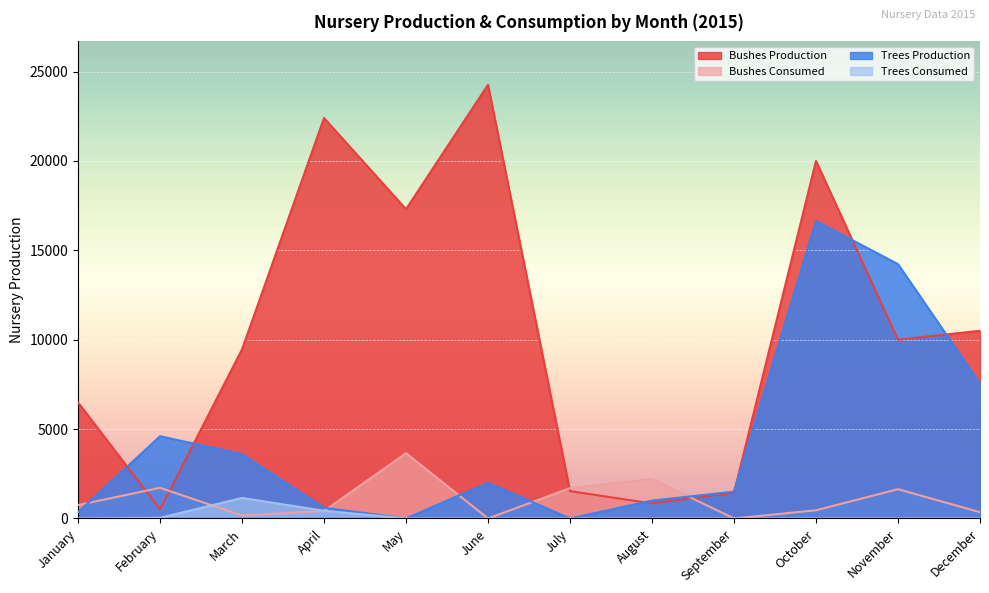

Is the value of Bushes Consumed at May greater than the value of Trees Production at February?

No